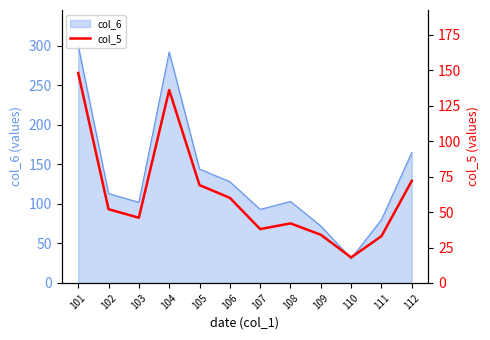

At which category does the data reach its first local valley?

103